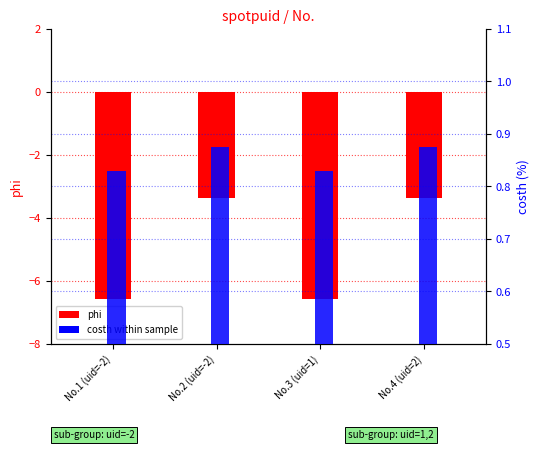

The value of costh at No.1 (uid=-2) is 0.8. True or false?

True